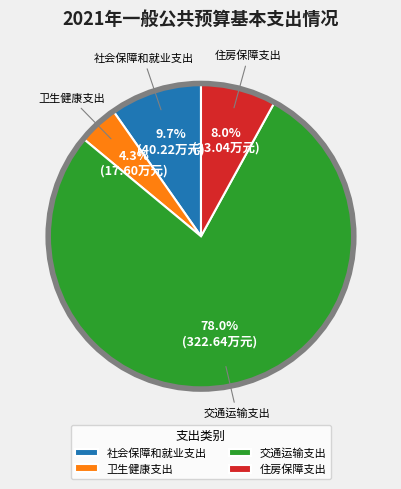

To the nearest percent, what is the difference between the 卫生健康支出 and 社会保障和就业支出 slice percentages?

5%